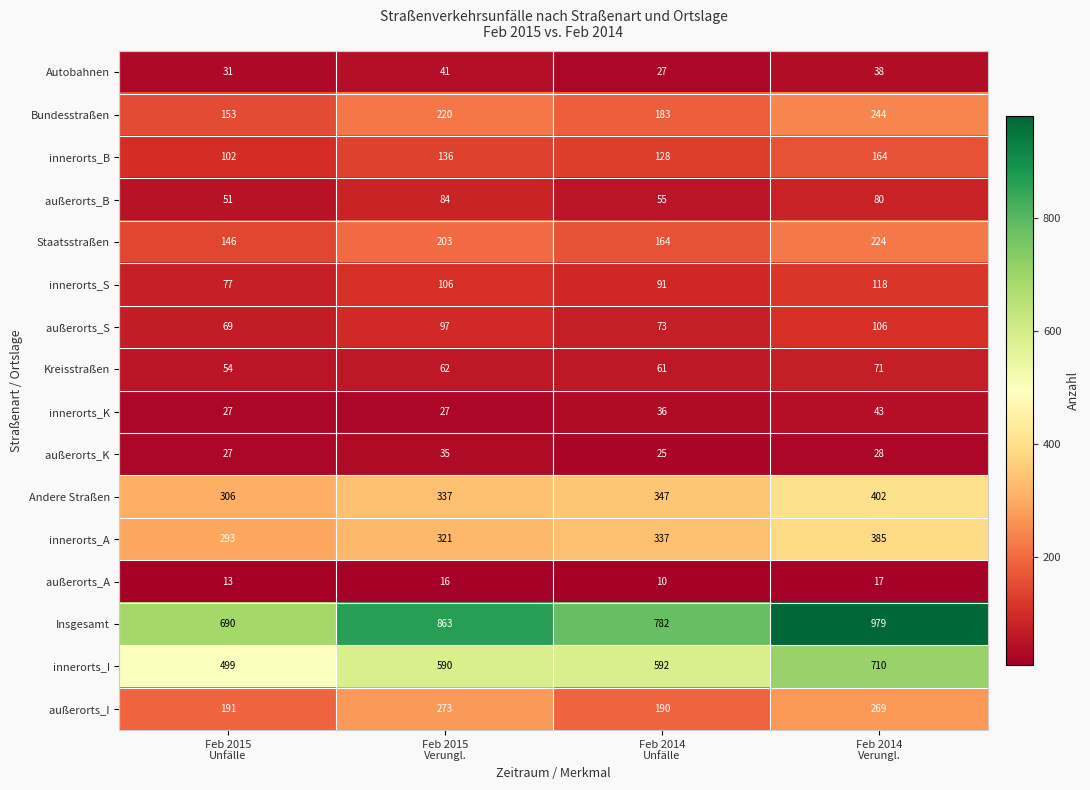

What is the sum of all Bundesstraßen values?

800